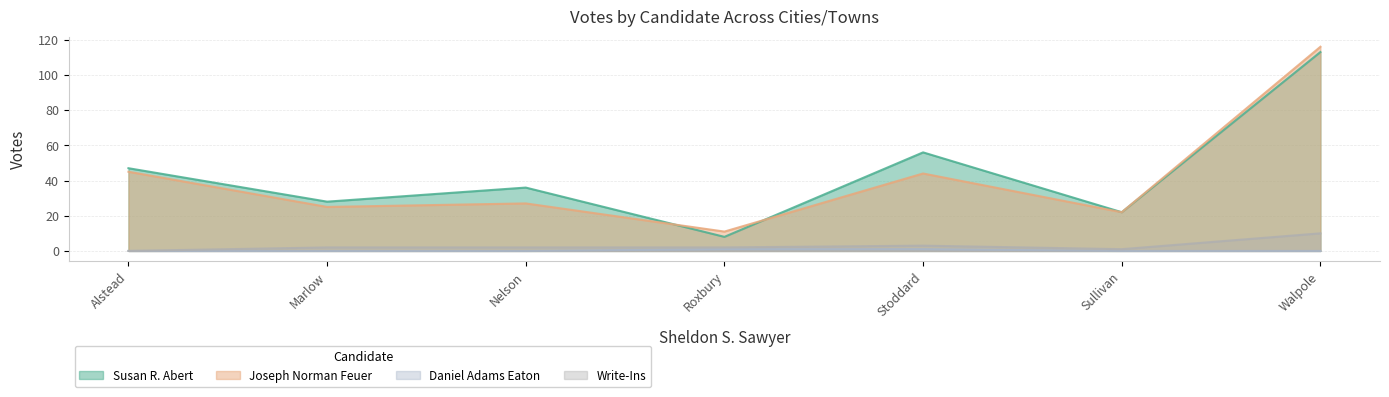

True or false: Write-Ins and Joseph Norman Feuer intersect in this chart.

False